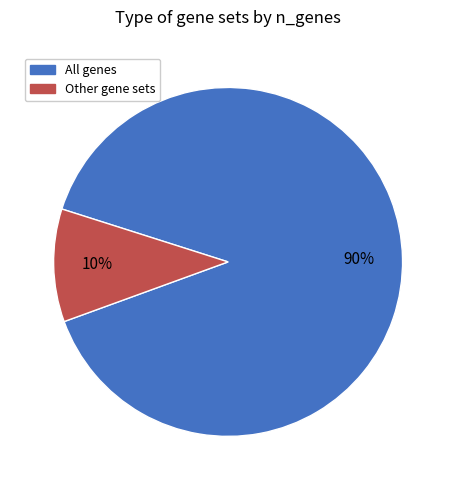

Does any single category account for the majority?

Yes